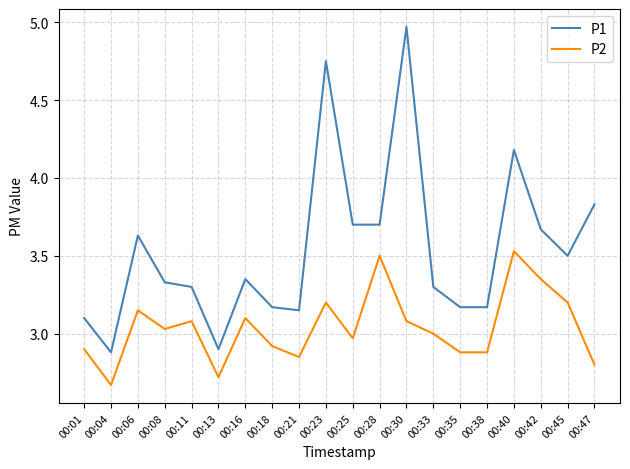

Which category has the highest value in the P1 series?

00:30